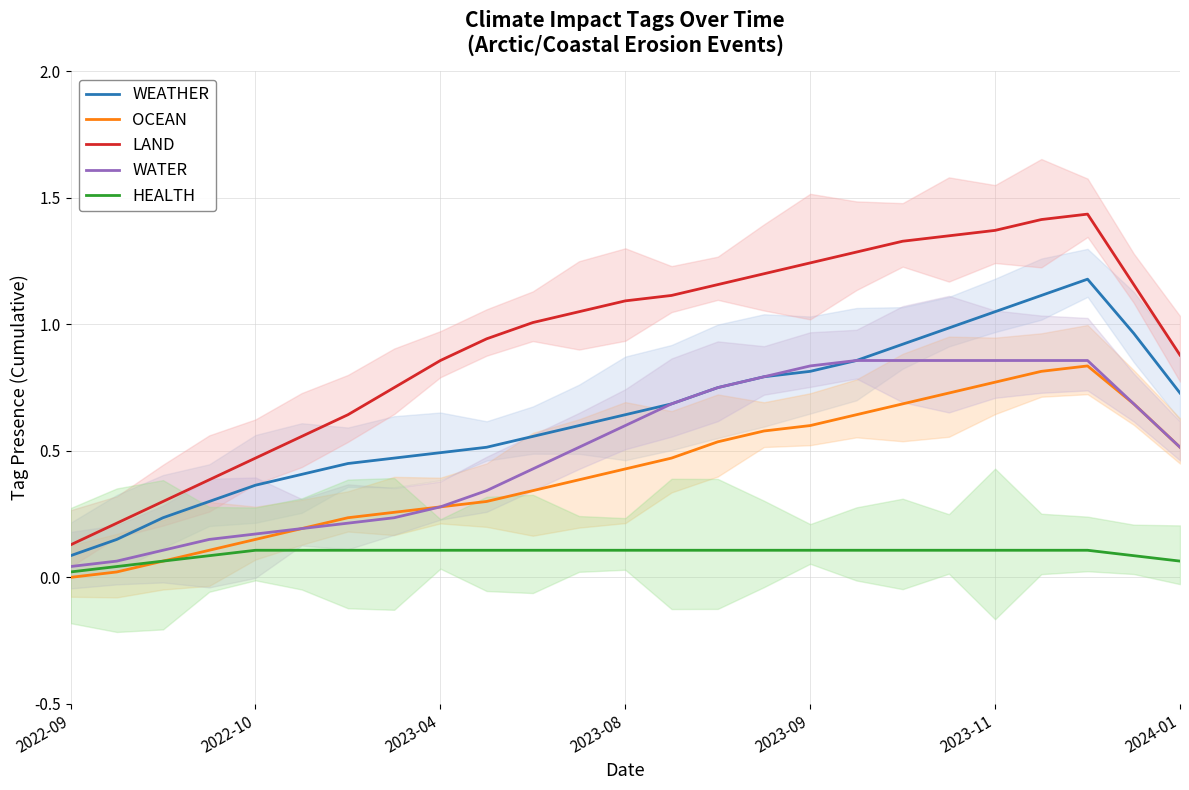

True or false: WATER and LAND intersect in this chart.

False